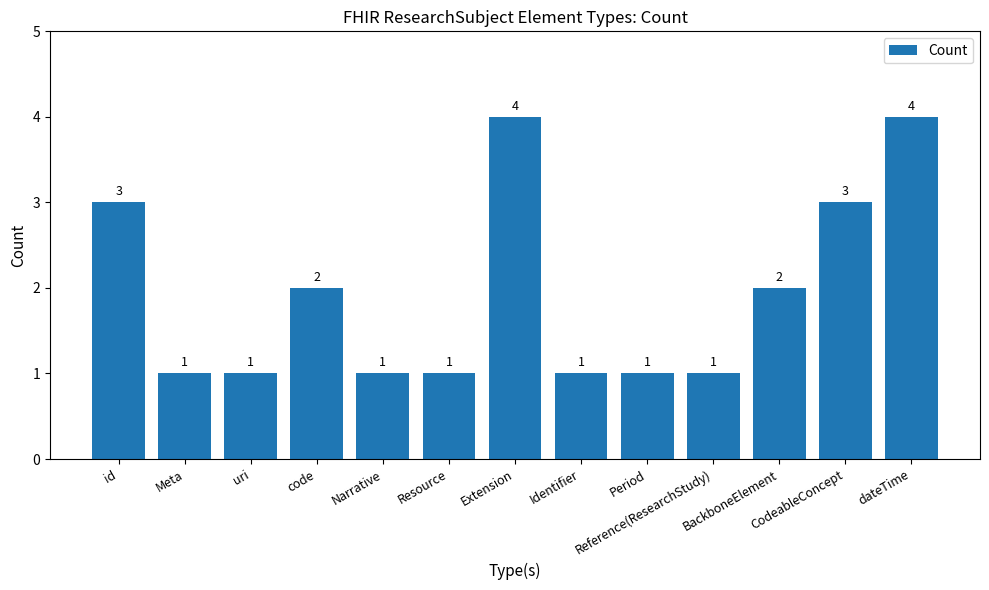

Reading right to left, extract all data points from this chart.

dateTime=4	CodeableConcept=3	BackboneElement=2	Reference(ResearchStudy)=1	Period=1	Identifier=1	Extension=4	Resource=1	Narrative=1	code=2	uri=1	Meta=1	id=3